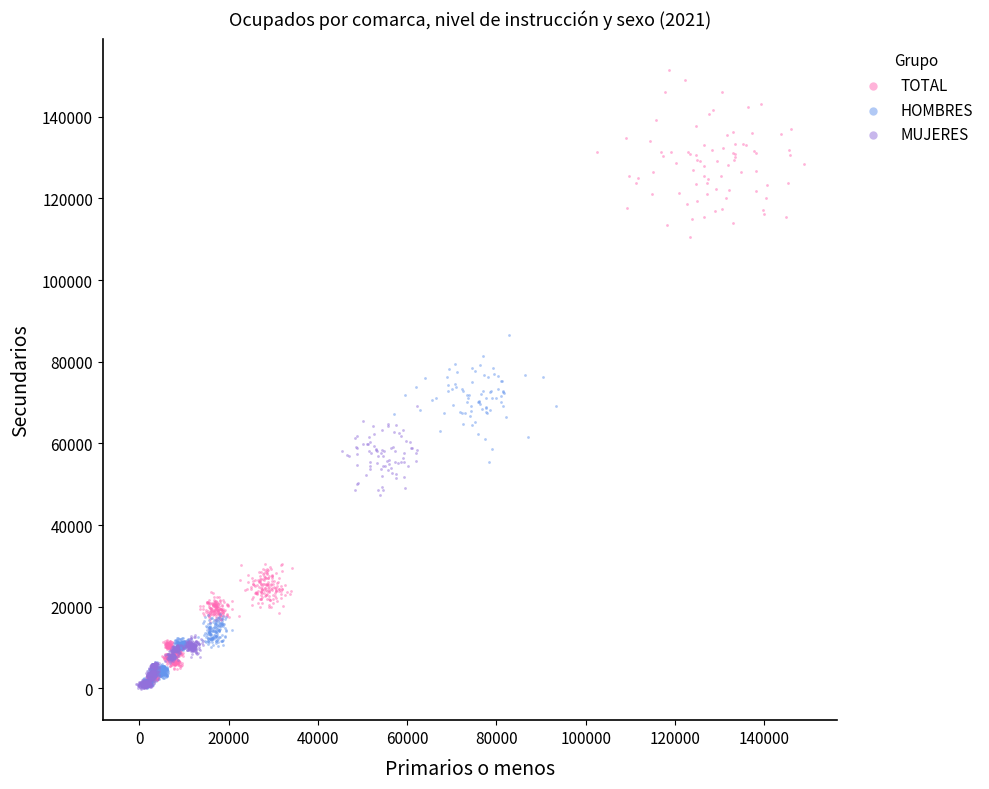

Which series has the largest Y range (max minus min)?

TOTAL